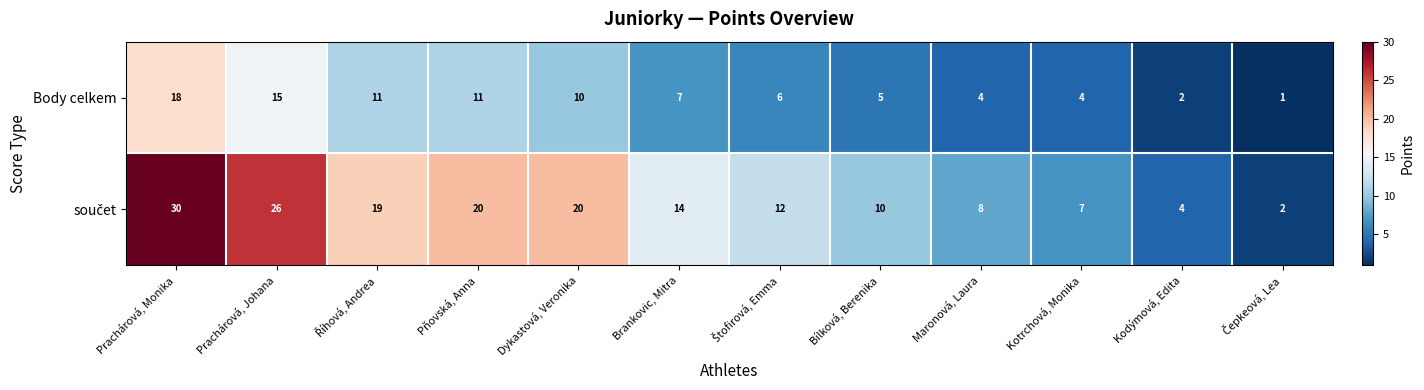

The value of Body celkem at Kodýmová, Edita is 3. True or false?

False